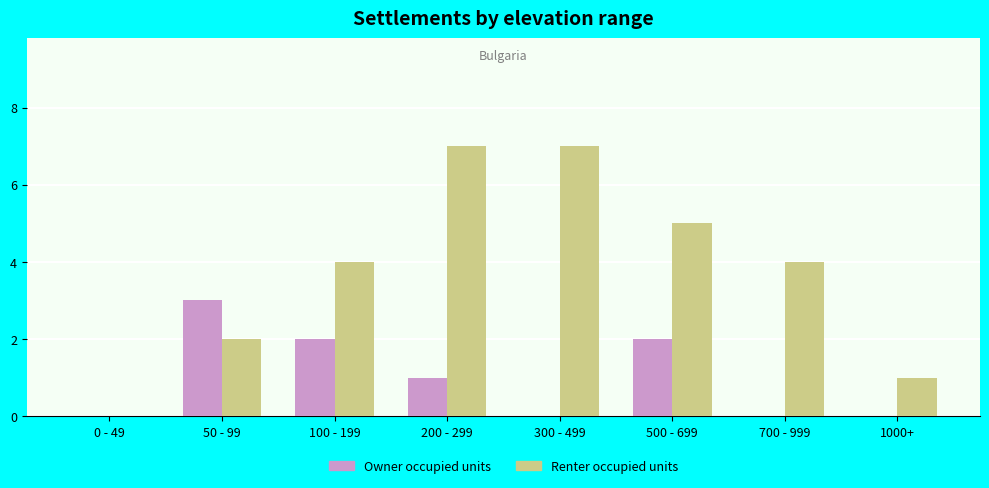

Between 100 - 199 and 1000+, which series saw the biggest shift?

Renter occupied units